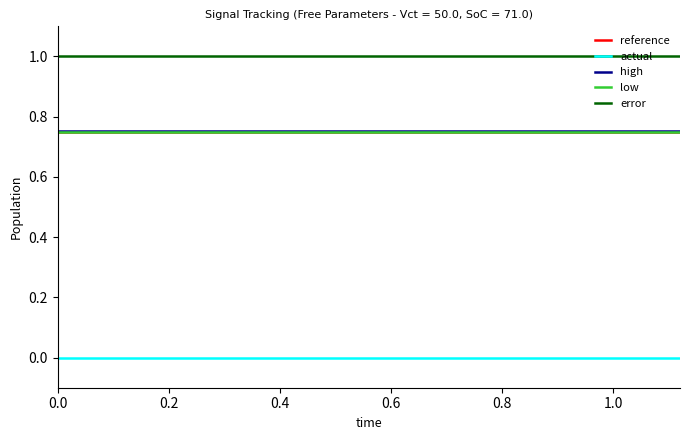

Which series has the largest total across all categories?

error